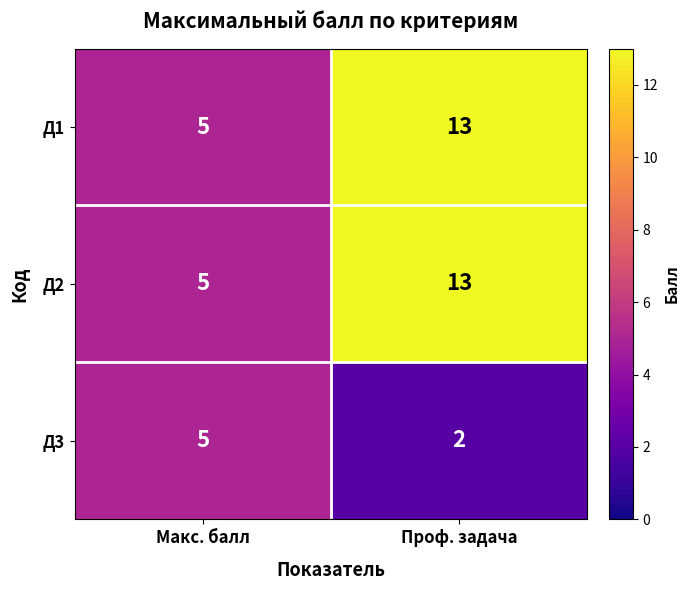

True or false: Д1 has a value of 5 at Макс. балл.

True